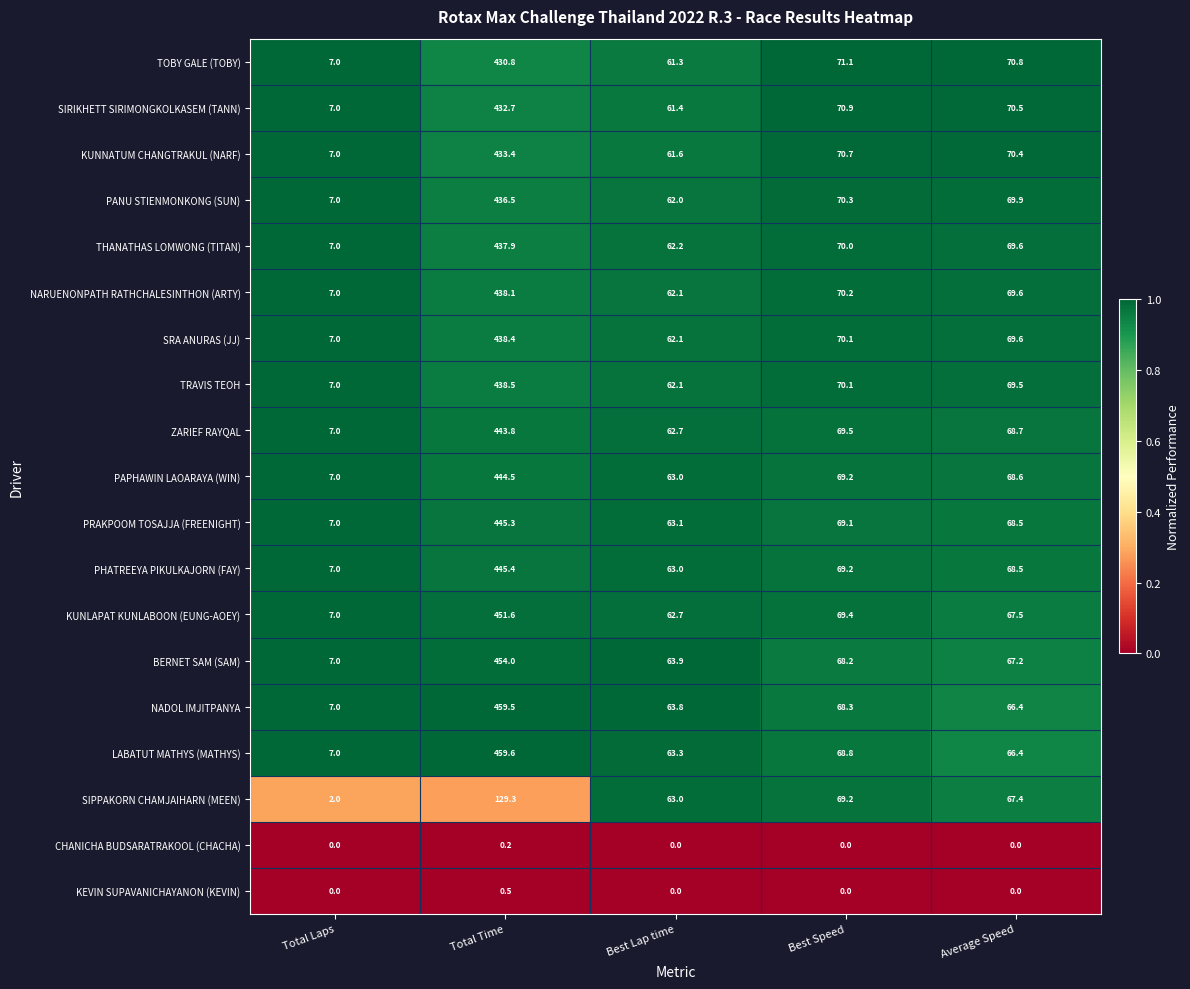

Which series has the largest range (max minus min)?

LABATUT MATHYS (MATHYS)